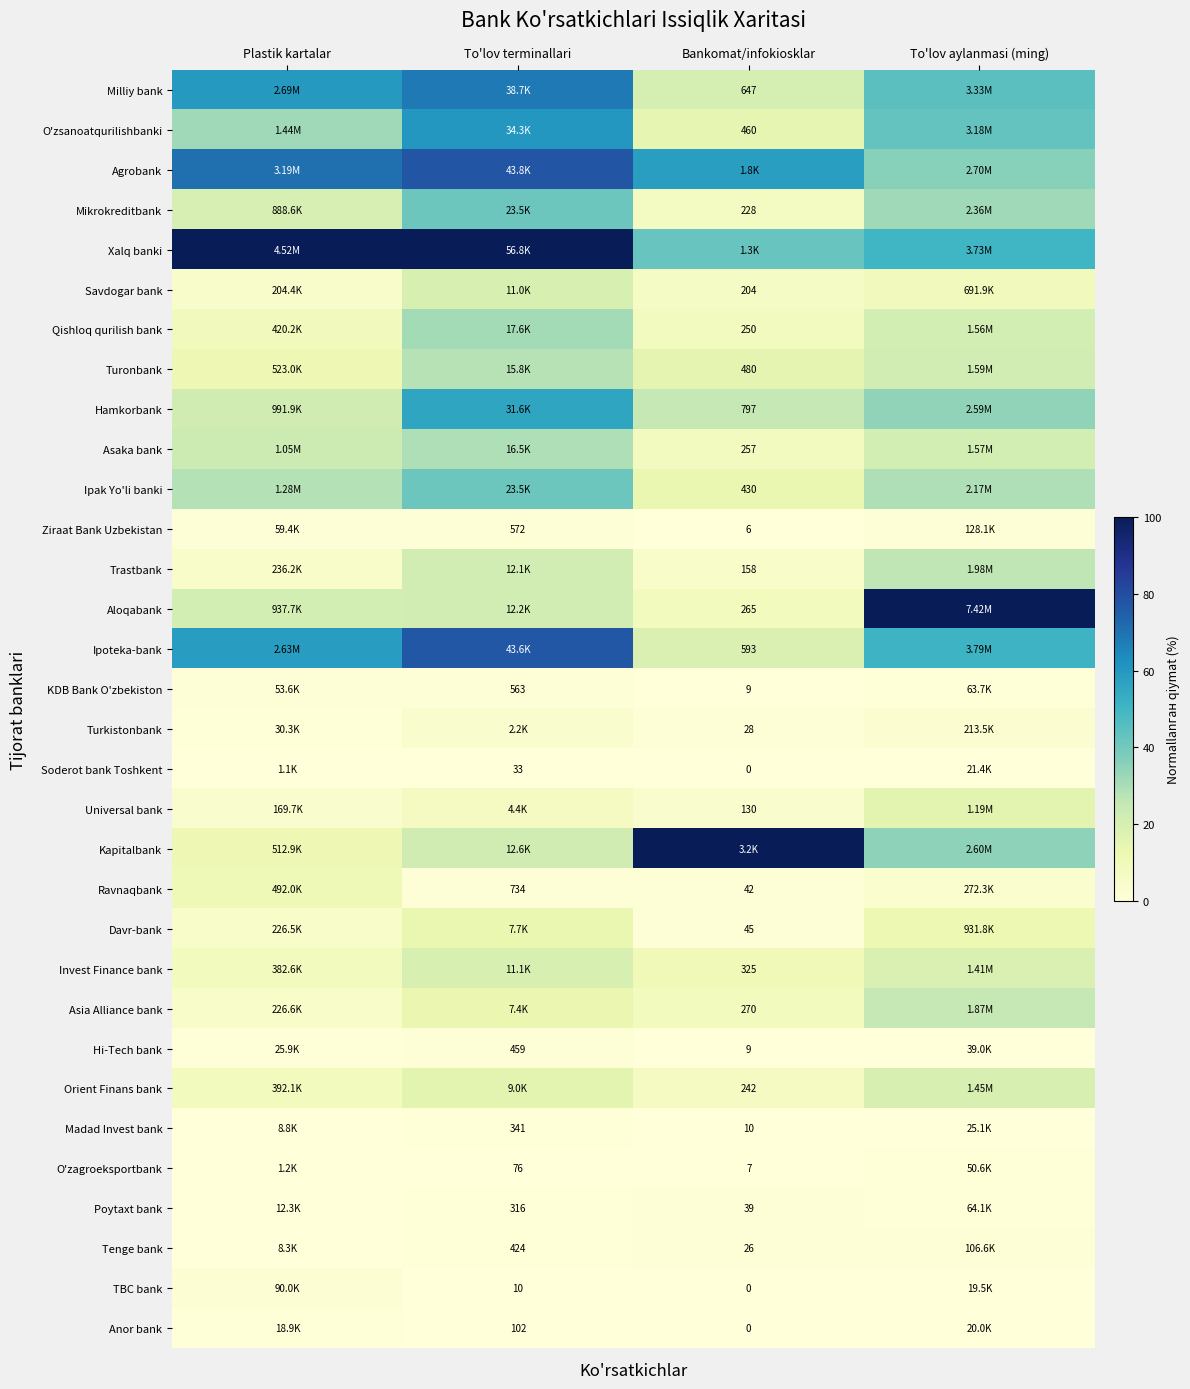

How many distinct data groups are displayed?

32